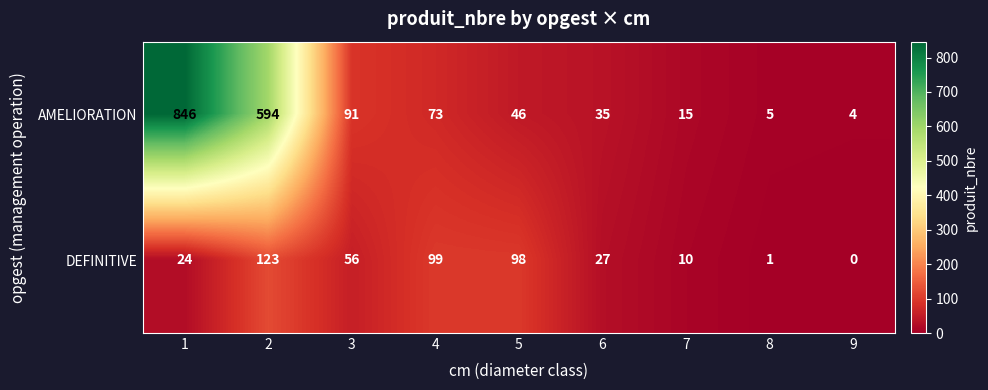

Which category has the highest value across all series?

1